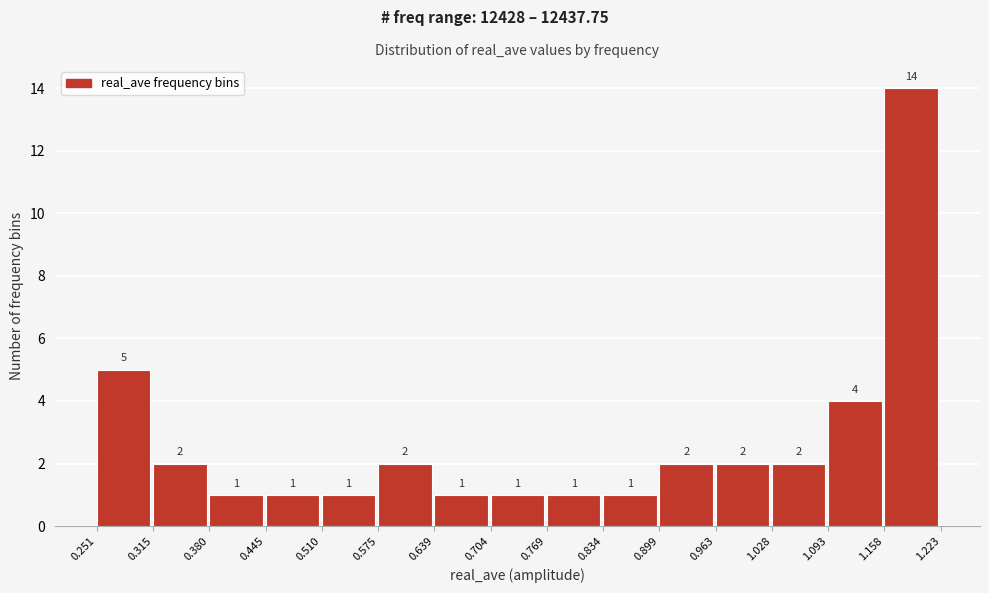

How tall is the bar that spans 0.899 to 0.963 on the x-axis?

2